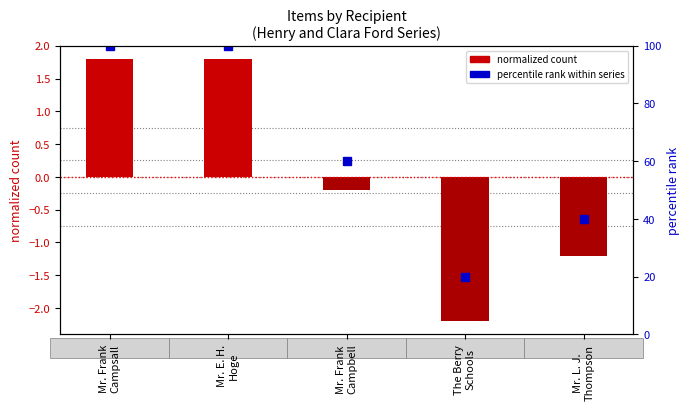

Count the number of categories in the chart.

5